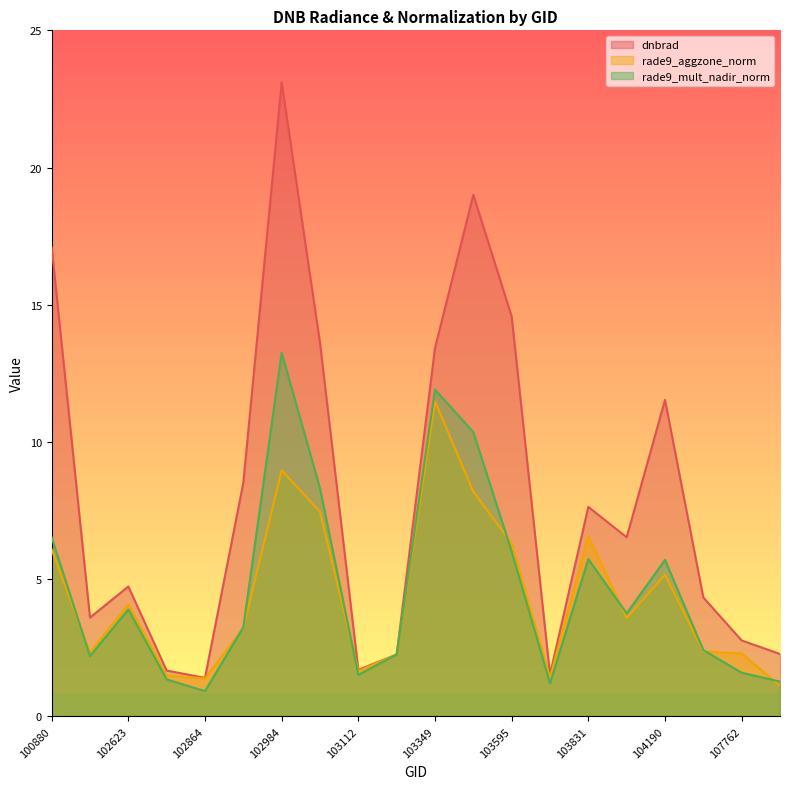

Does the chart display data point markers on the line(s)?

No